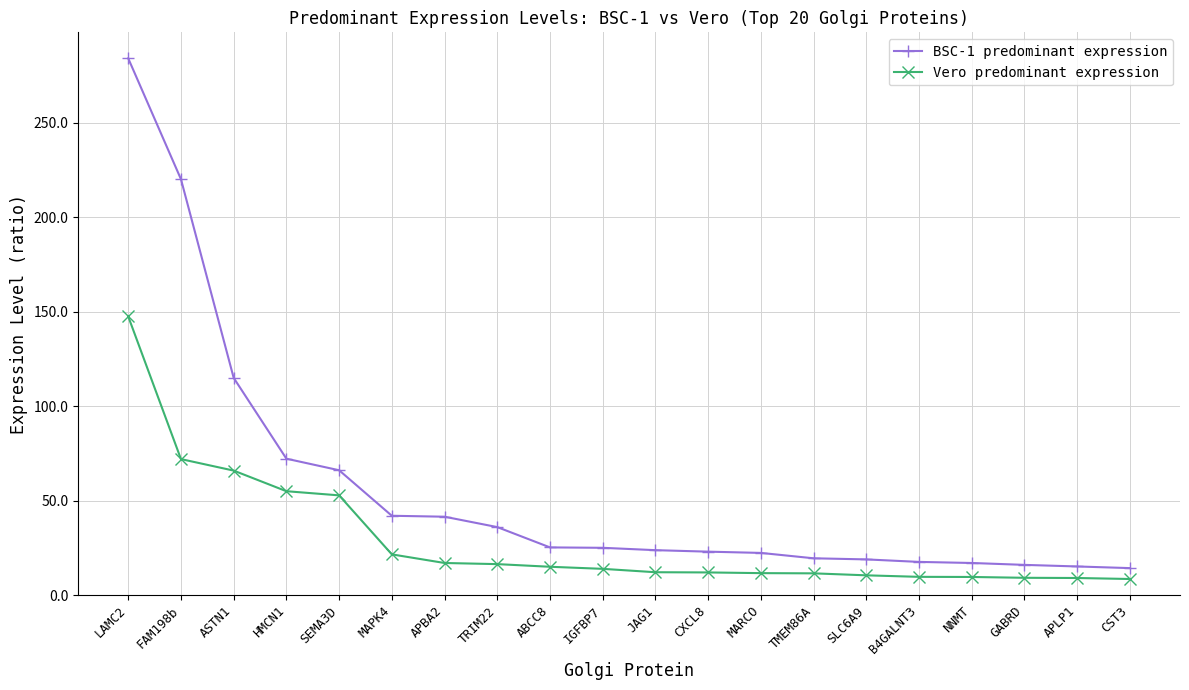

Rank the series by their average value, from lowest to highest.

Vero predominant expression, BSC-1 predominant expression